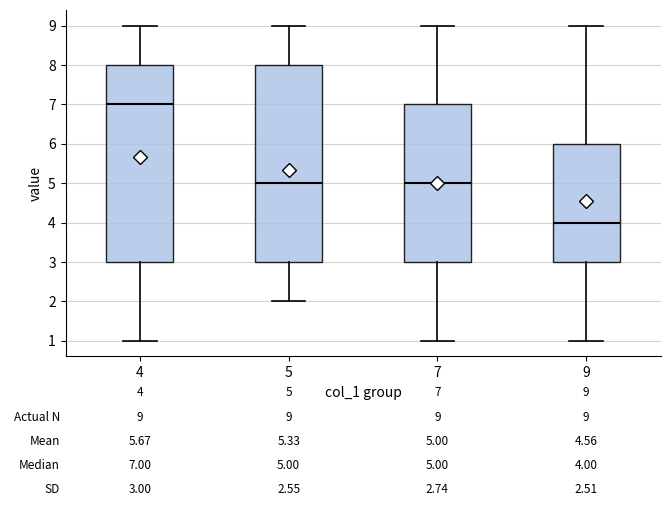

Which box has the highest median line?

4